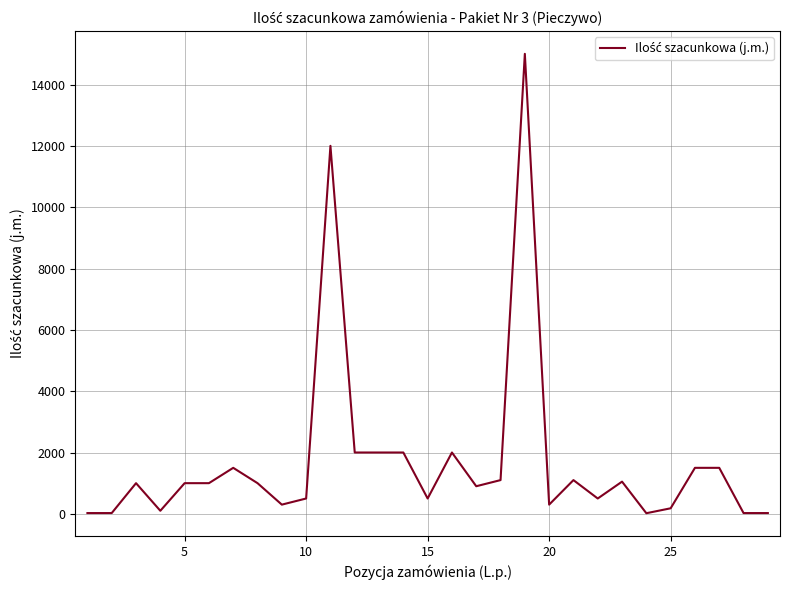

How many categories are shown in the chart?

29